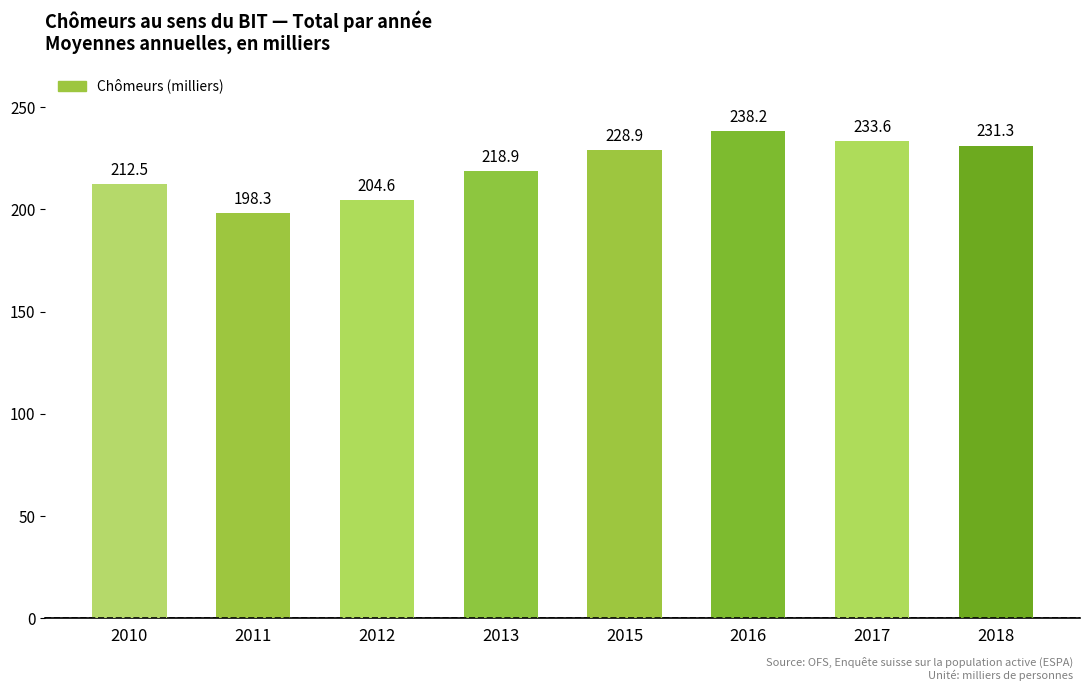

At which category does the chart reach its peak across all series?

2016